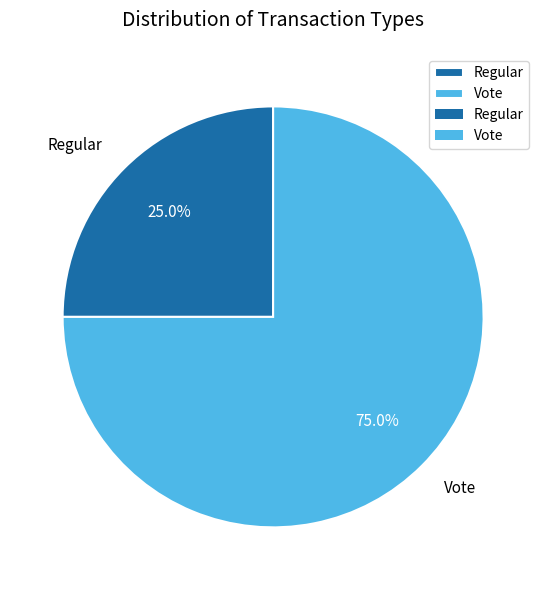

What is the ratio of the value at Vote to the value at Regular?

3.0